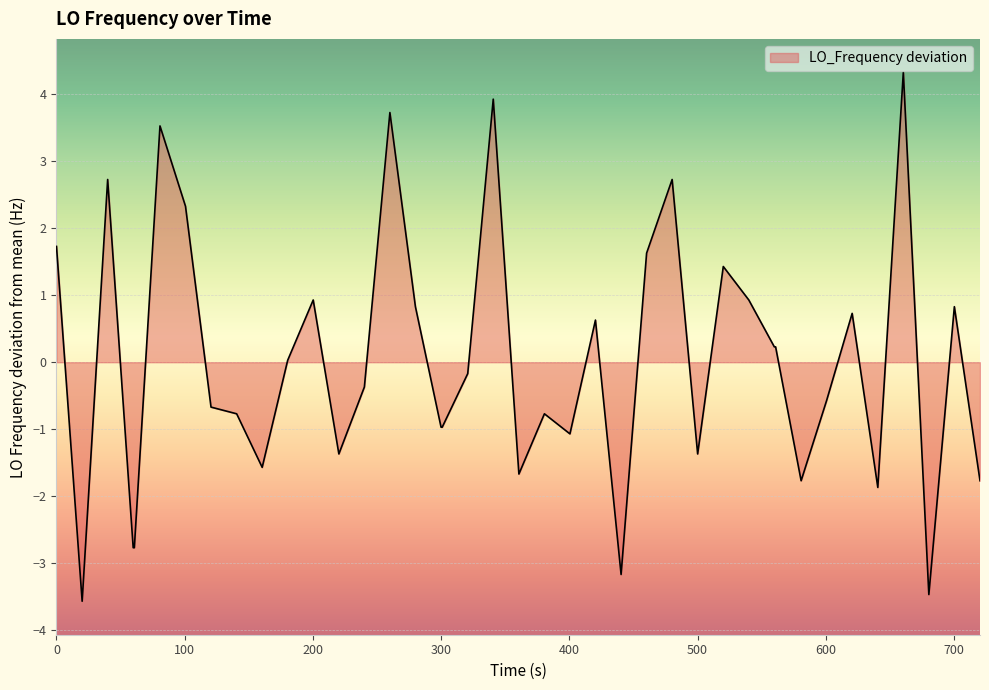

What is the minimum value shown in the chart?

-3.6